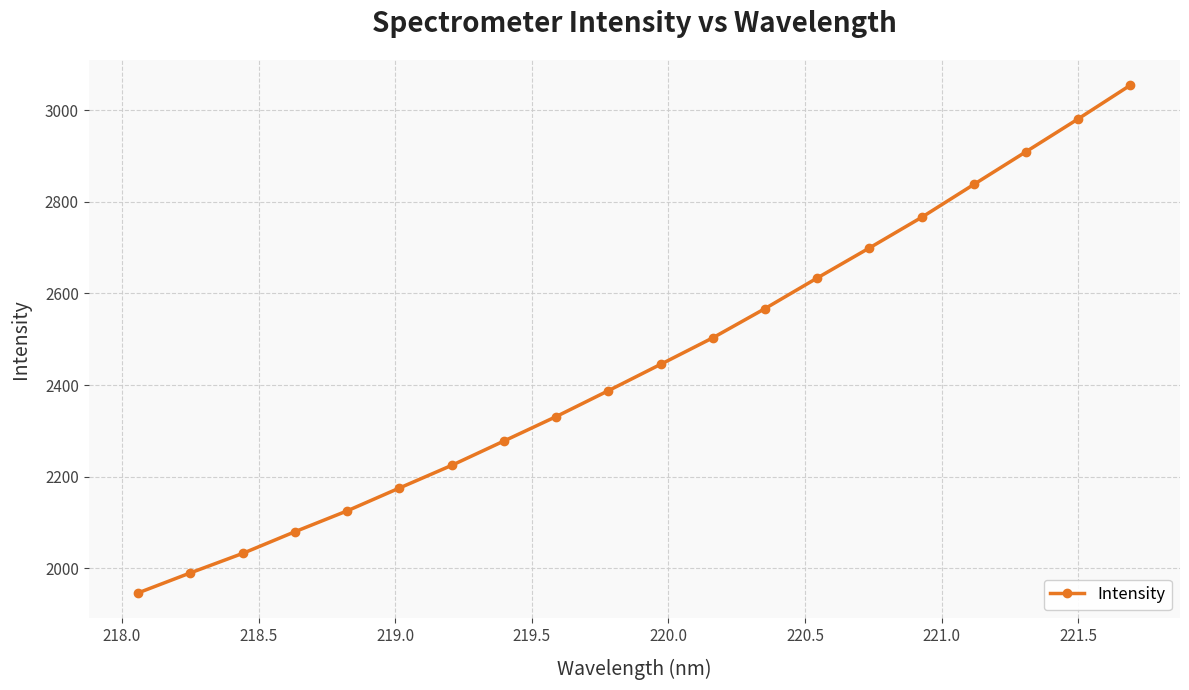

What is the difference between the maximum and minimum values?

1107.7